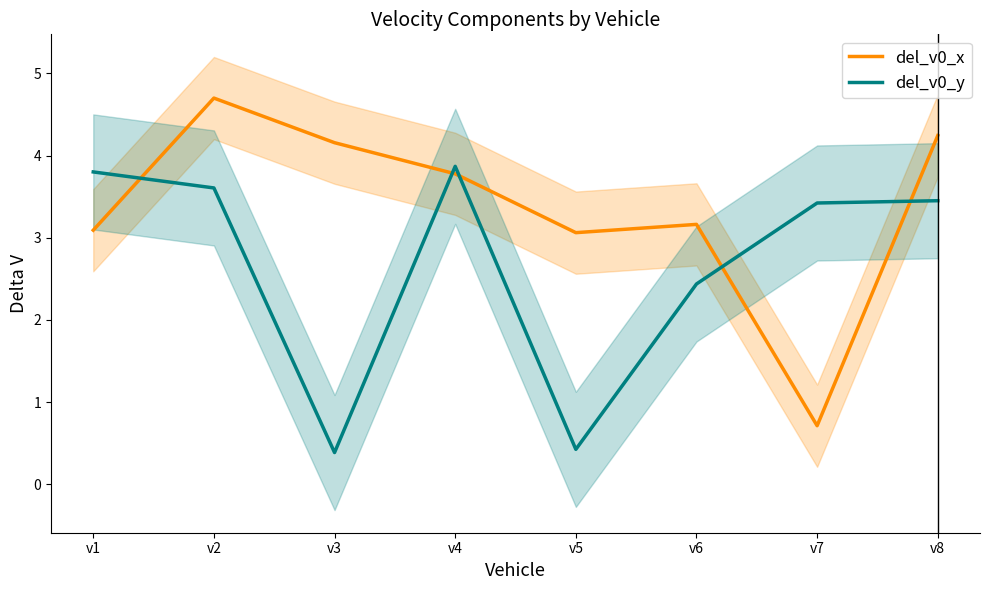

Is the value of del_v0_x at v2 greater than the value of del_v0_y at v7?

Yes